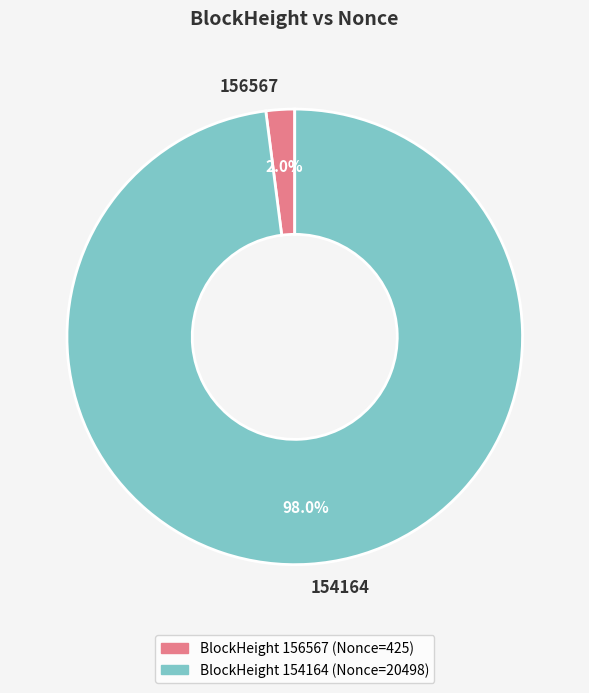

Is it true that 154164 is 98% of the pie?

True